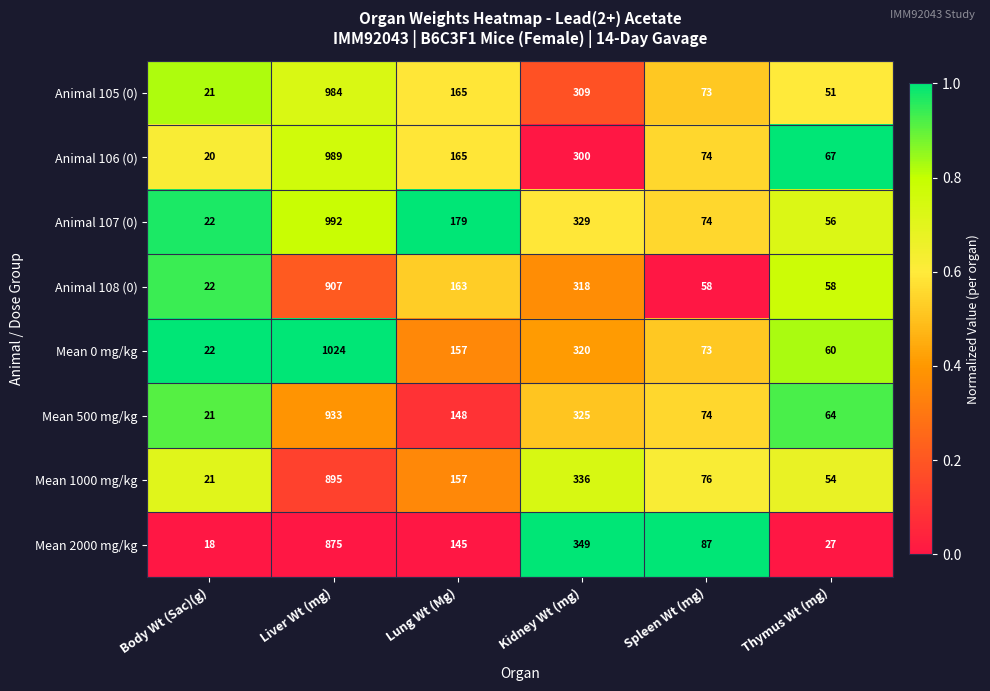

Is it true that Mean 500 mg/kg equals 64 at Thymus Wt (mg)?

True